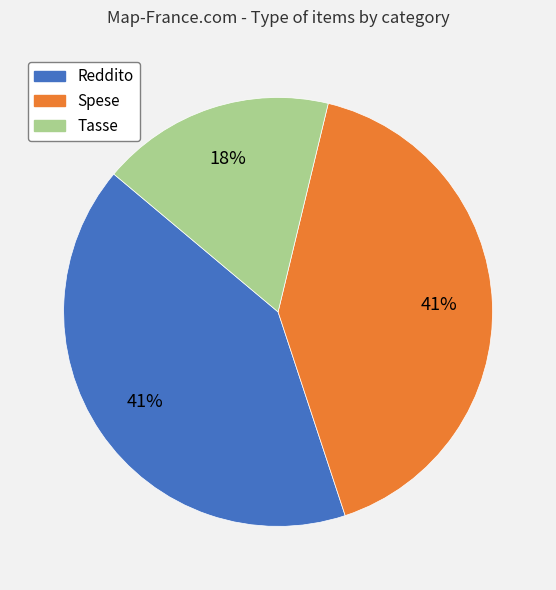

Is the sum of Tasse and Reddito greater than half?

Yes